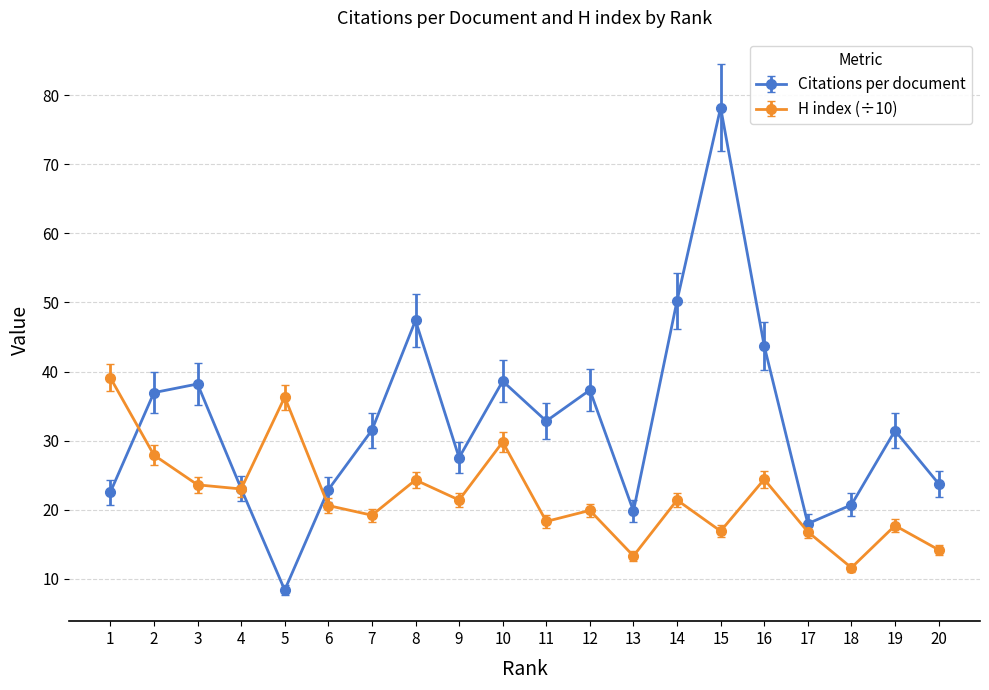

What is the difference between the Citations per document values at 4 and 6?

0.2